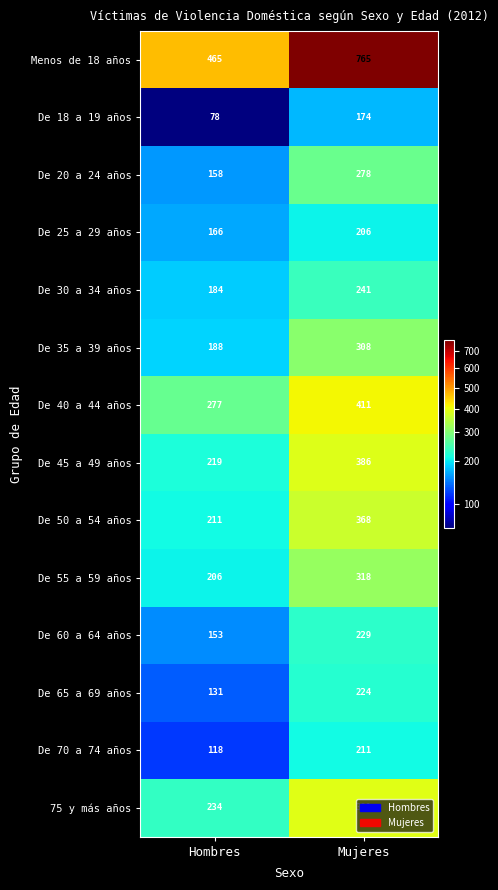

What is the spread (max minus min) of values at Mujeres?

591